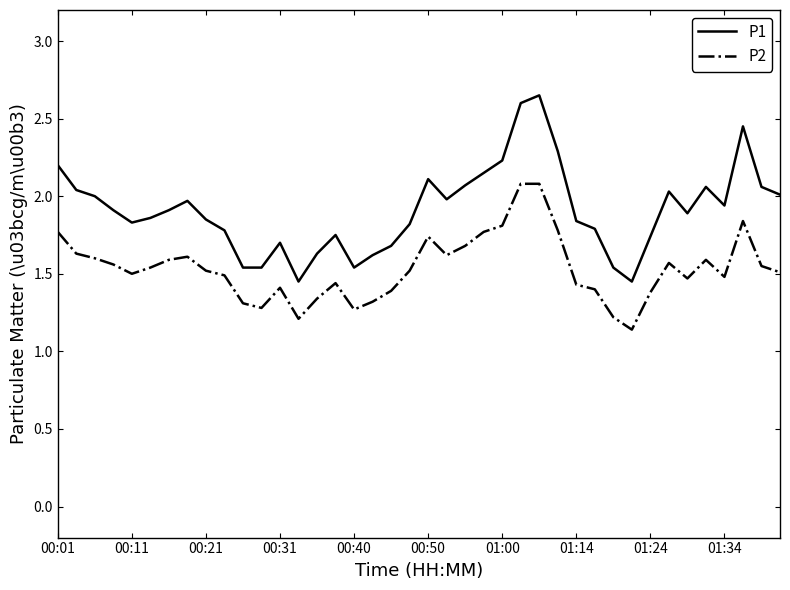

At how many categories does at least one series exceed 1?

40